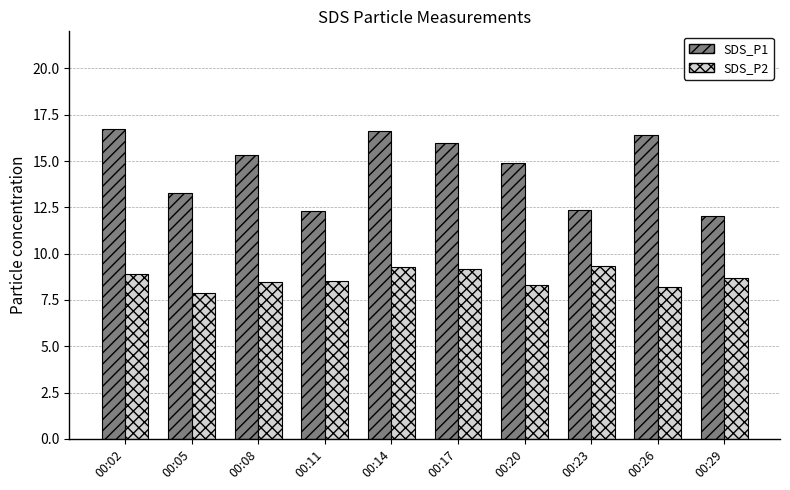

The value of SDS_P1 at 00:29 is 12.0. True or false?

True